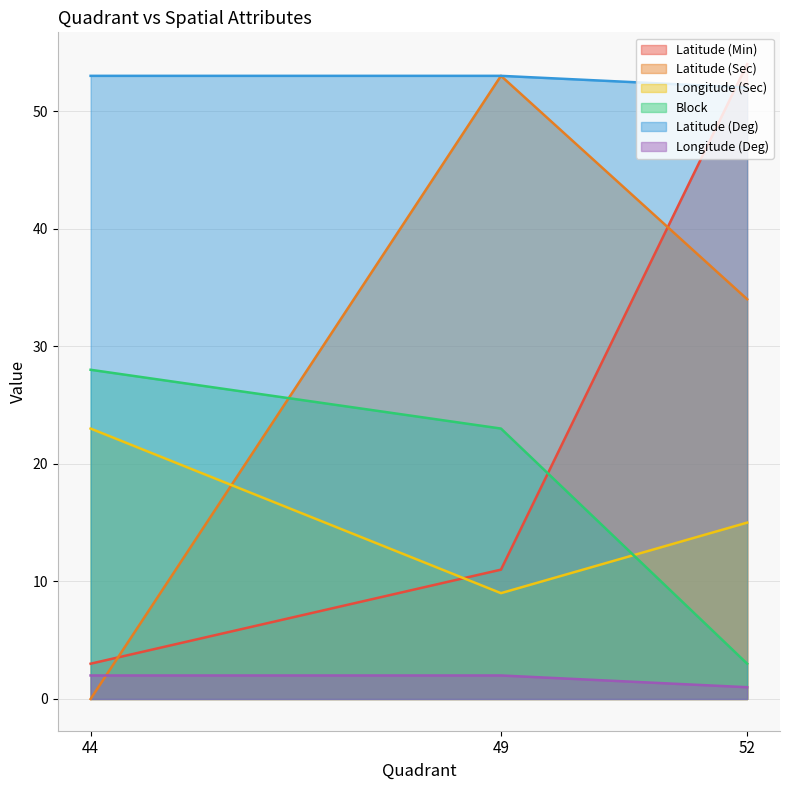

How many data points does each series have?

3